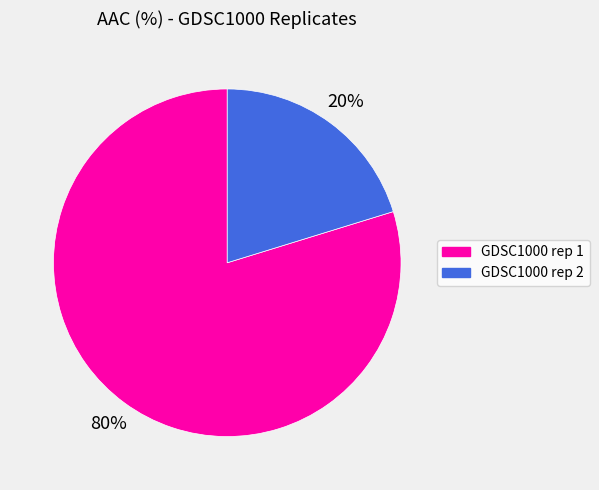

Which category has the biggest portion of the pie?

GDSC1000 rep 1